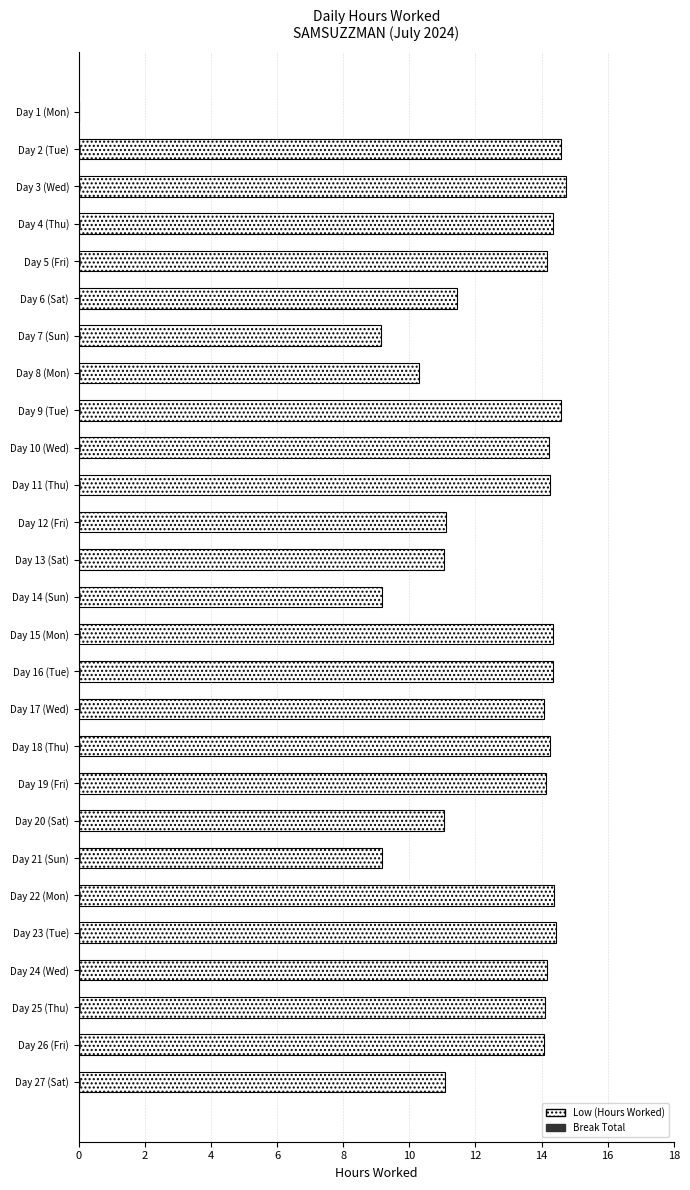

Between Day 13 (Sat) and Day 25 (Thu), which series saw the biggest shift?

Low (Hours Worked)